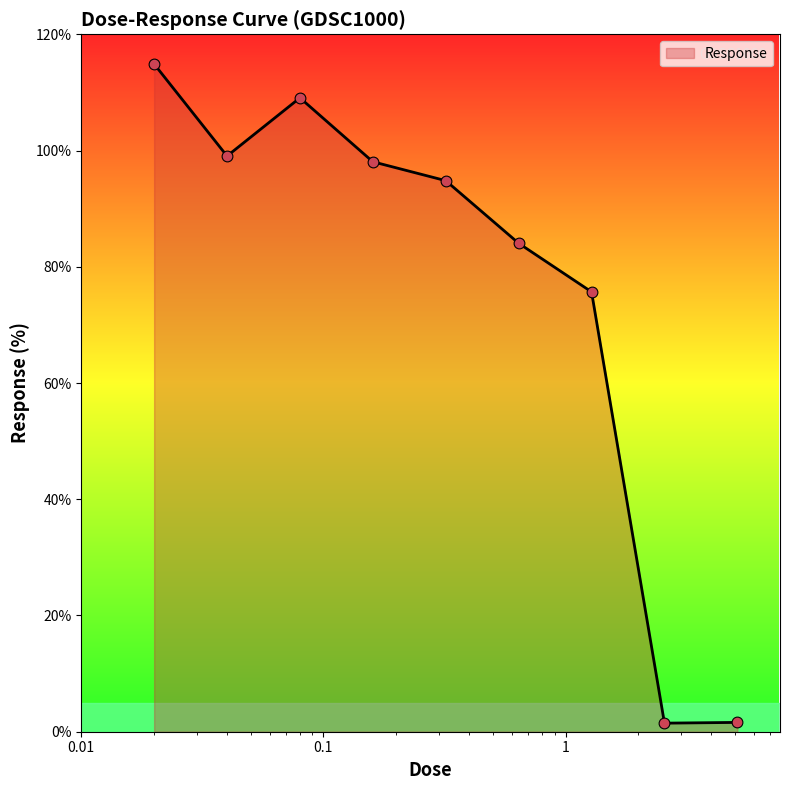

What is the greatest value displayed?

114.9